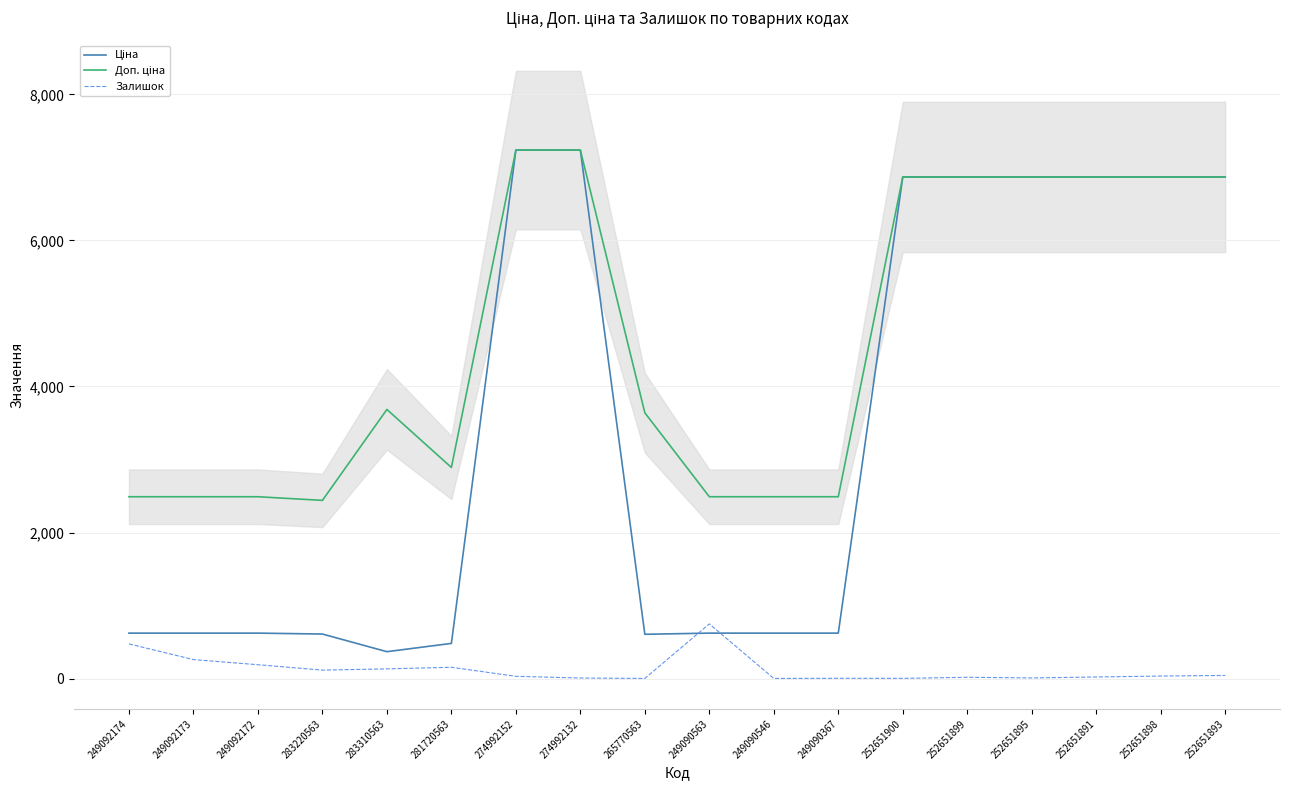

Reading left to right, list all the values displayed in this chart.

Ціна: 622.5	622.5	622.5	610.0	368.5	481.8	7235.9	7235.9	606.6	622.5	622.5	622.5	6868.4	6868.4	6868.4	6868.4	6868.4	6868.4
Доп. ціна: 2490.0	2490.0	2490.0	2440.2	3685.1	2890.8	7235.9	7235.9	3639.4	2490.0	2490.0	2490.0	6868.4	6868.4	6868.4	6868.4	6868.4	6868.4
Залишок: 475.0	260.0	190.0	116.0	133.0	155.0	31.0	8.0	2.0	749.0	2.0	4.0	3.0	18.0	9.0	22.0	35.0	43.0